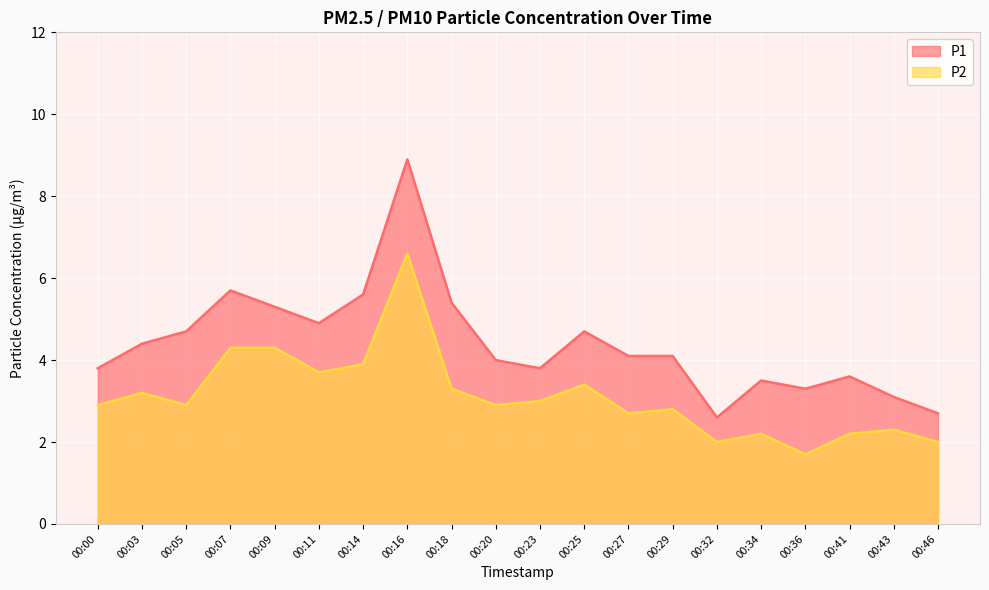

True or false: P2 has more than 1 points higher than both neighbors.

True